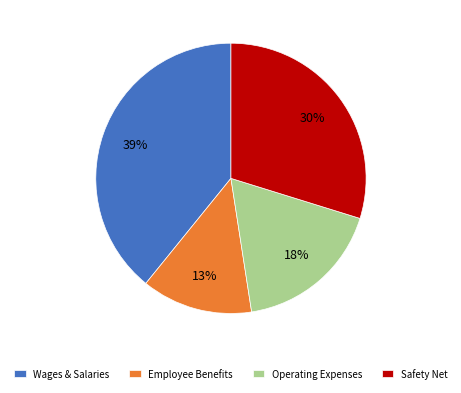

Which has a higher value, Wages & Salaries or Employee Benefits?

Wages & Salaries